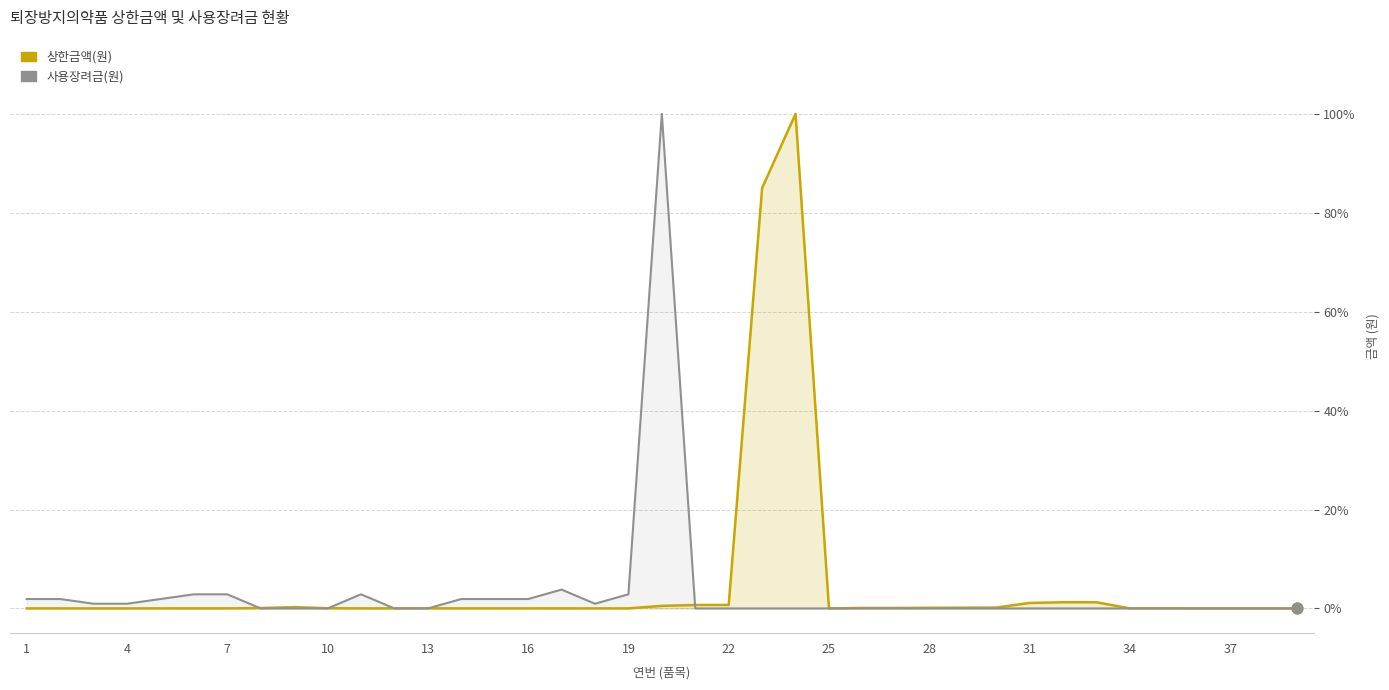

What are all the series names shown in the legend?

상한금액(원), 사용장려금(원)